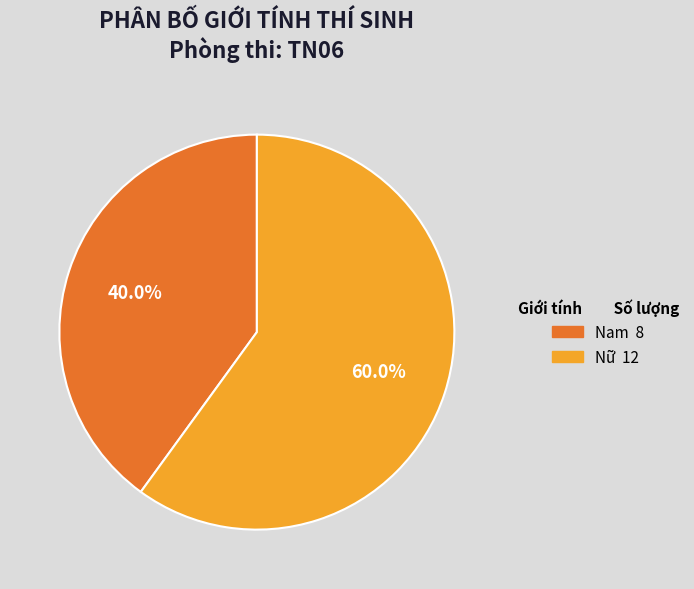

Which slice is the smallest?

Nam